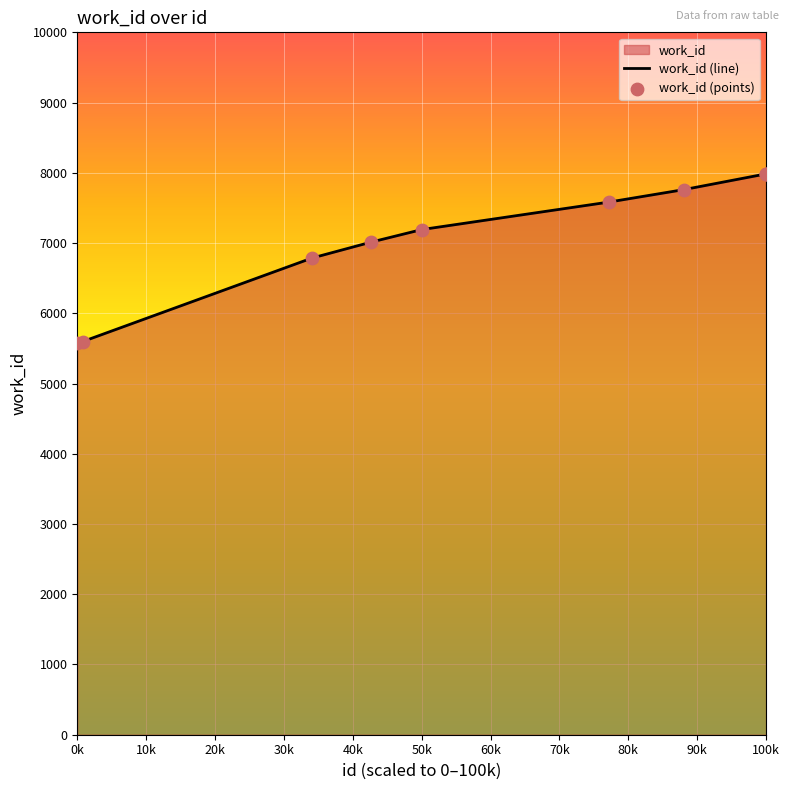

Which series has the widest spread of Y values?

work_id (line)